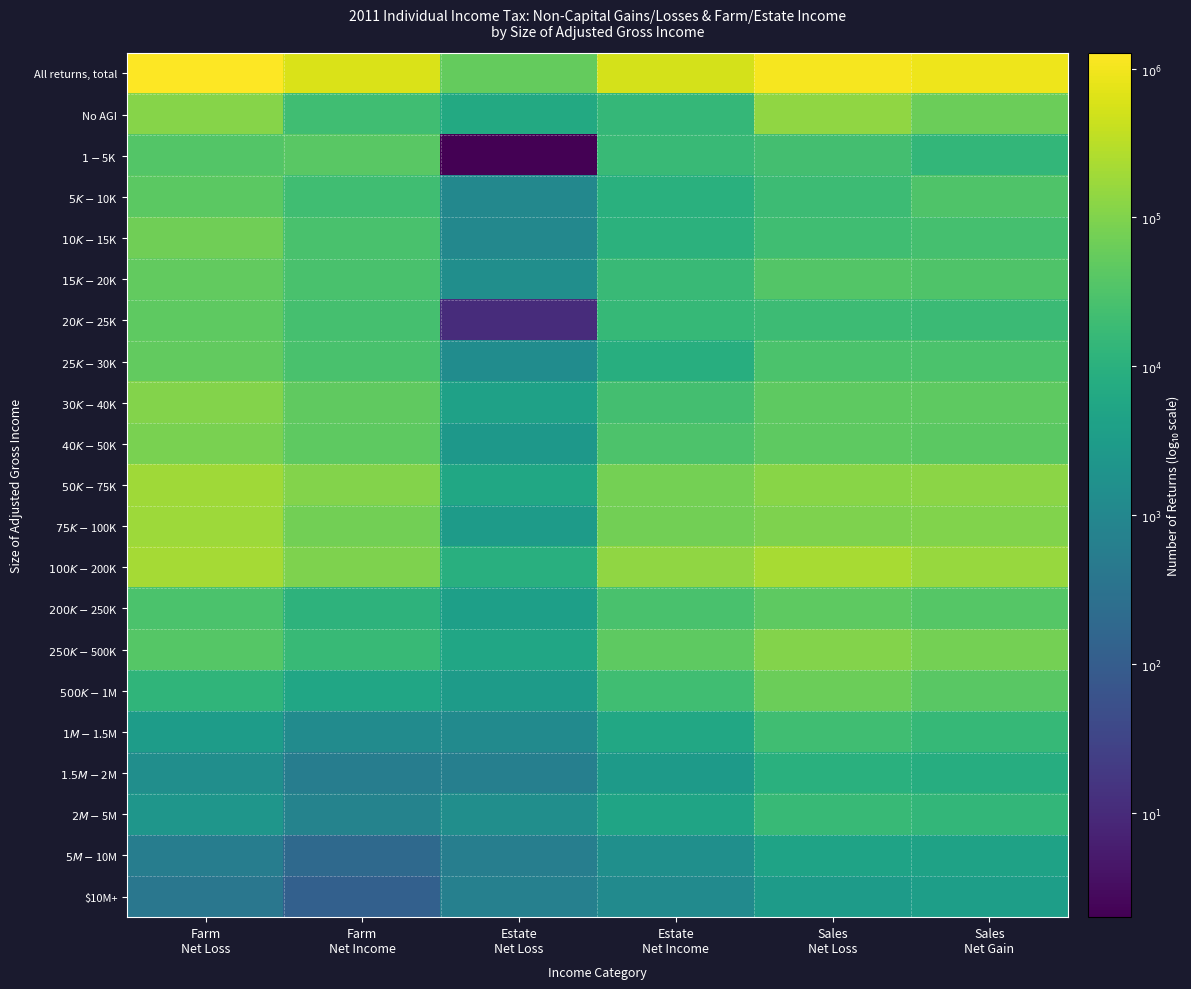

At which category is the sum across all series the highest?

Sales
Net Loss